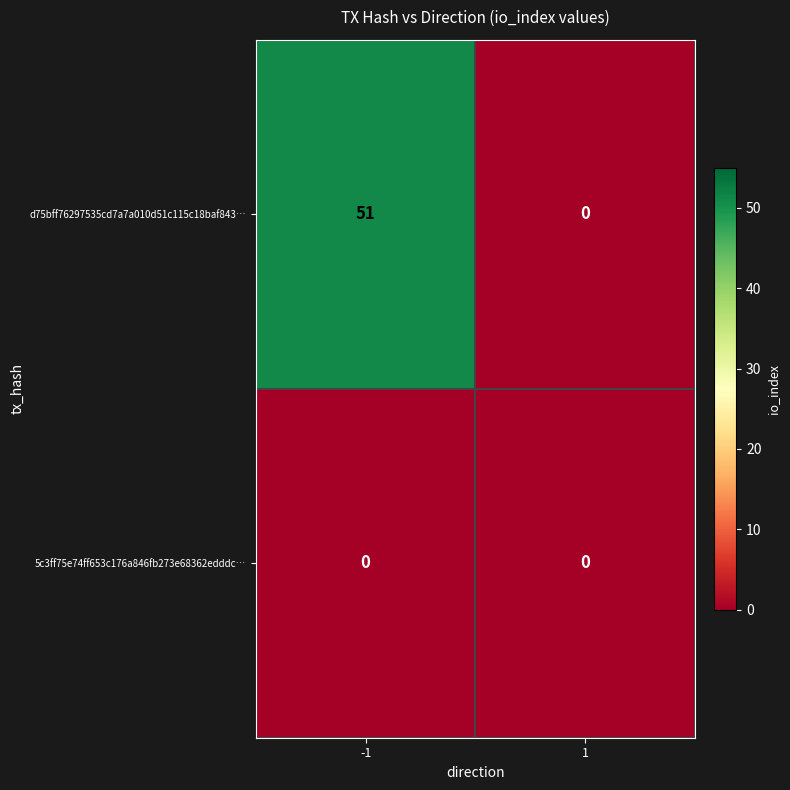

True or false: d75bff76297535cd7a7a010d51c115c18baf843… has a value of 0 at 1.

True